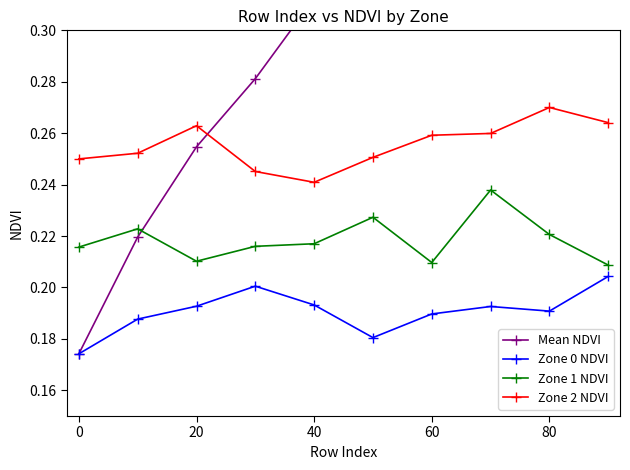

Count the number of data series in this chart.

4